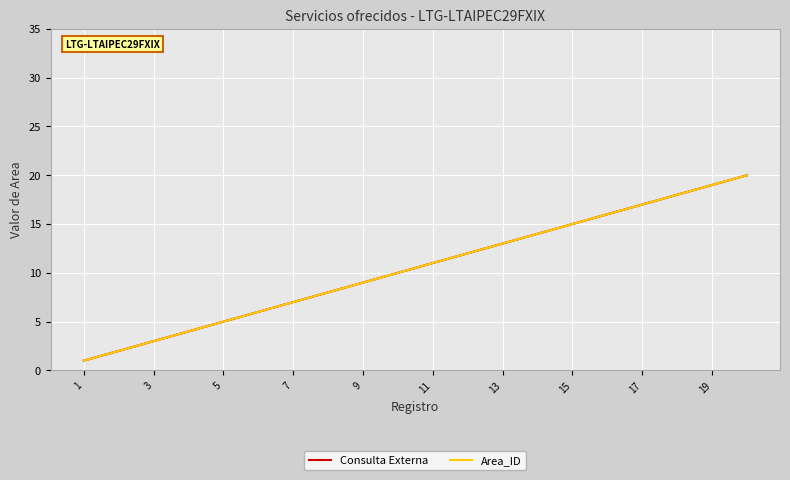

Does the chart have visible grid lines?

Yes